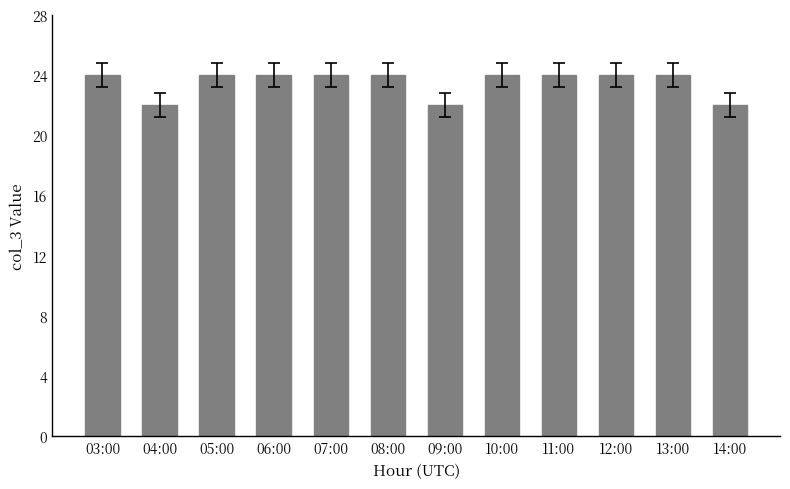

What is the minimum value shown in the chart?

22